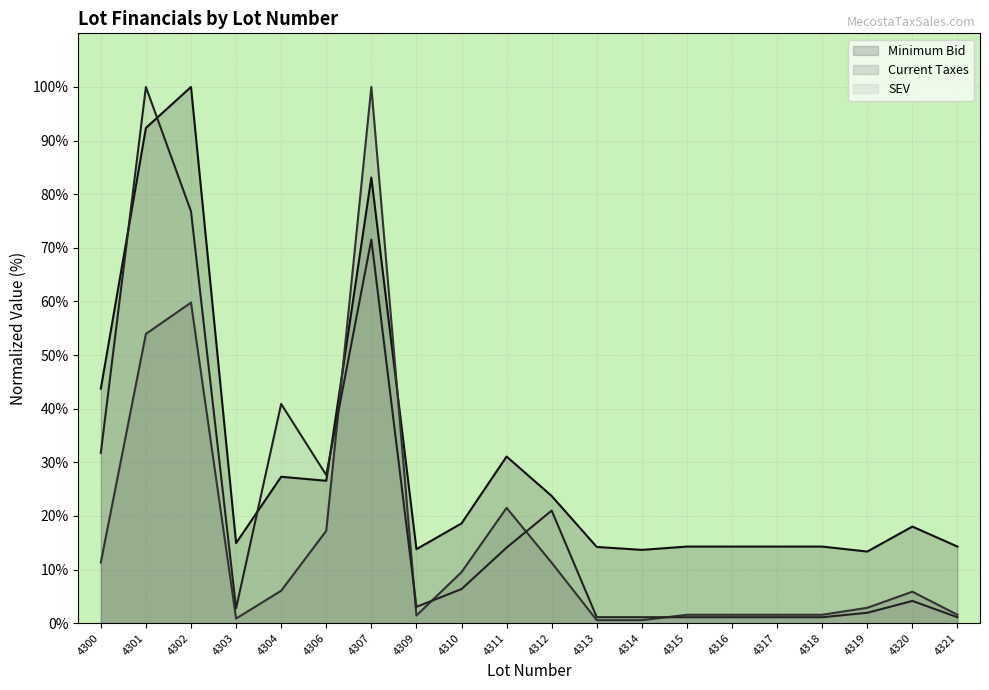

At which category is the sum across all series the highest?

4307